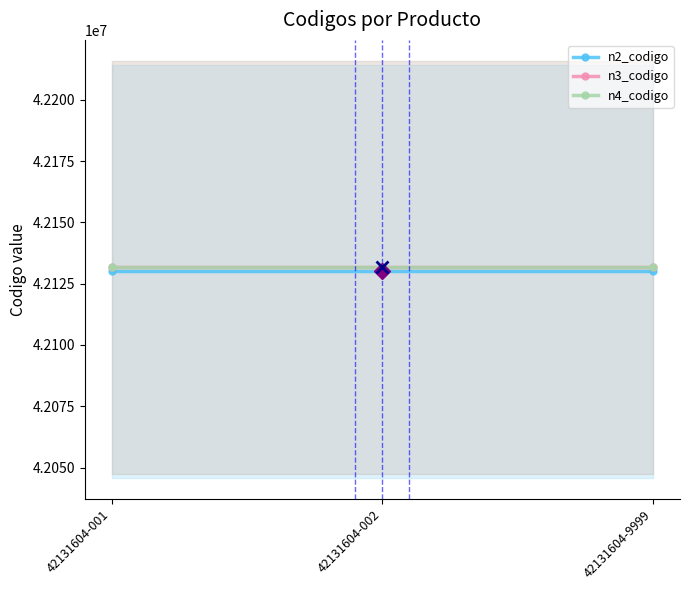

Which series has the largest range (max minus min)?

n2_codigo